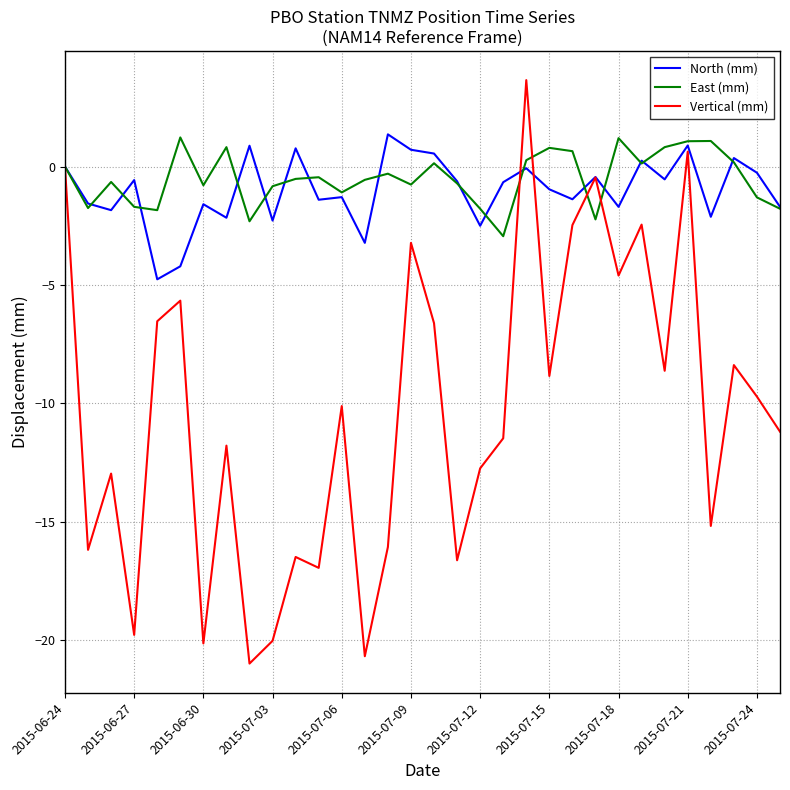

How many lines are shown in the chart?

3